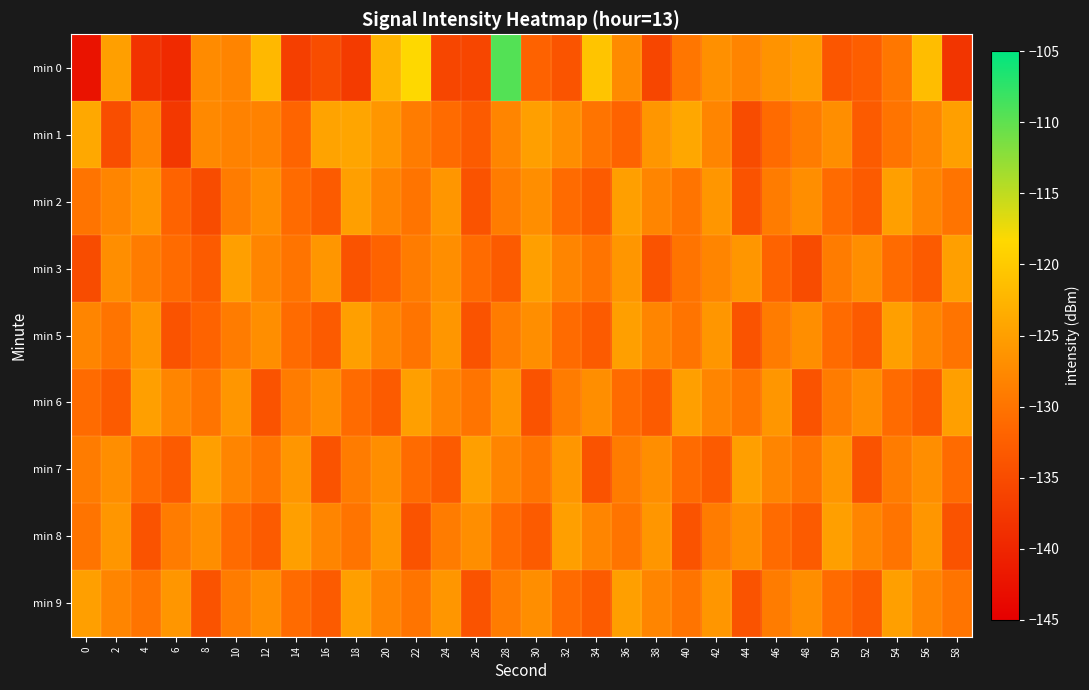

At how many categories does at least one series exceed -139?

30